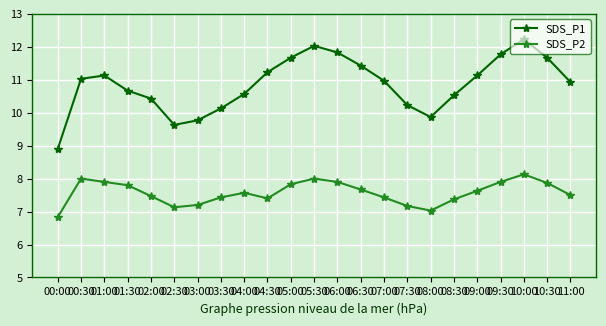

Which series changed the most between 01:00 and 01:30?

SDS_P1